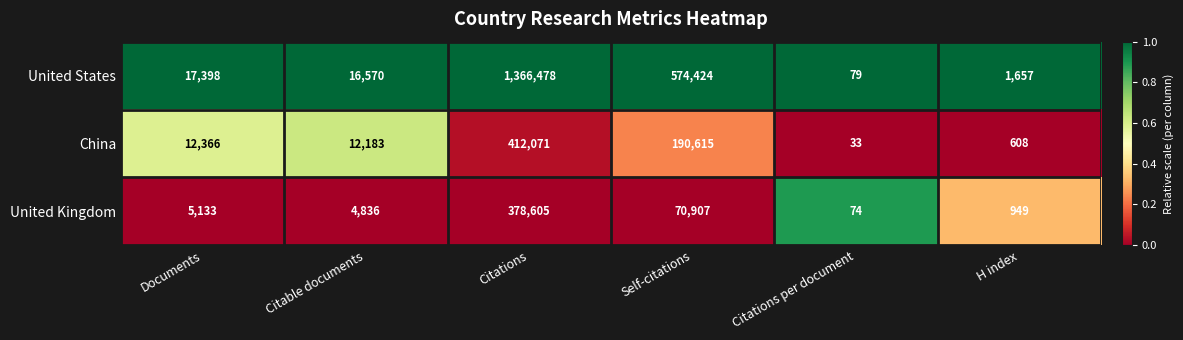

The value of United Kingdom at Documents is 5133. True or false?

True